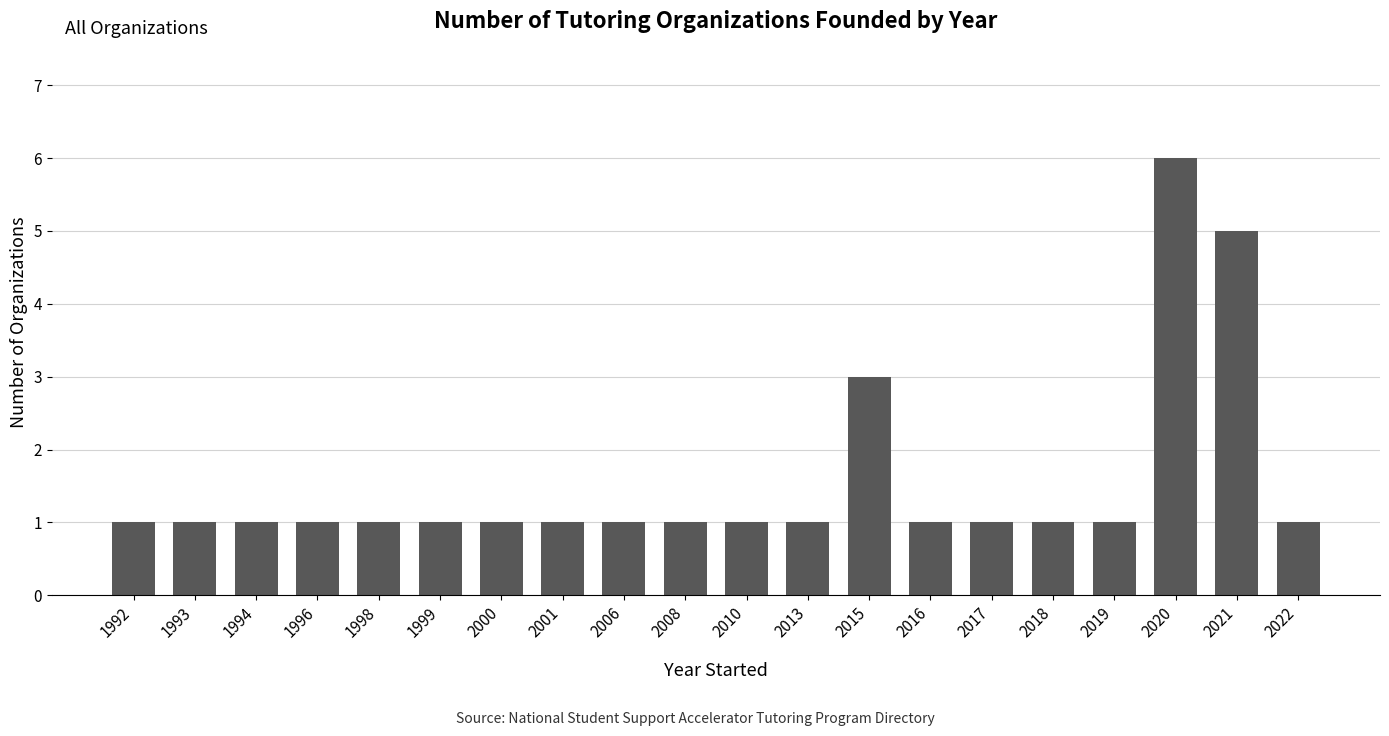

Which label corresponds to the largest value in the chart?

2020